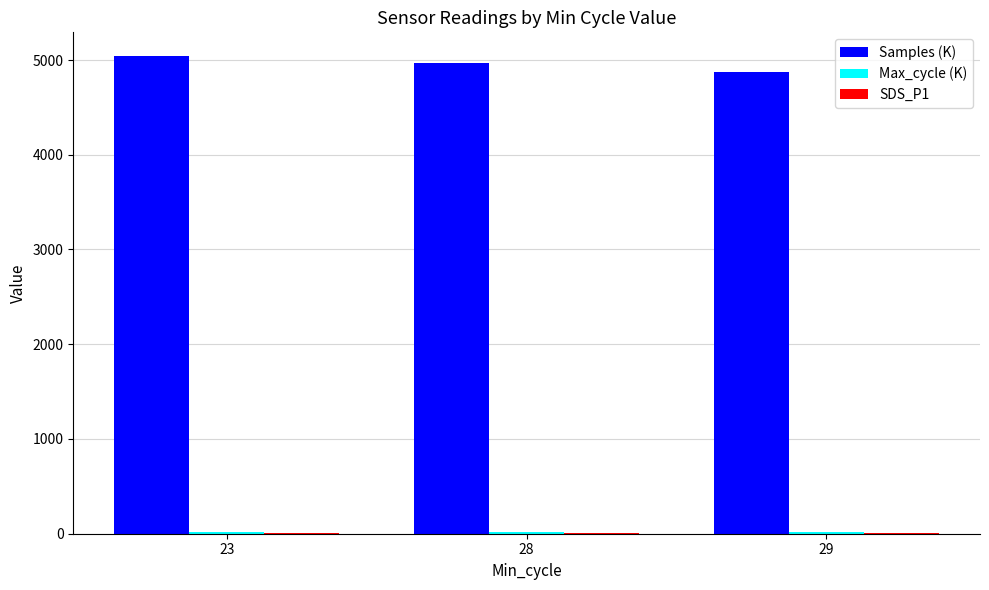

What is the highest value of the Samples (K) series?

5040.0